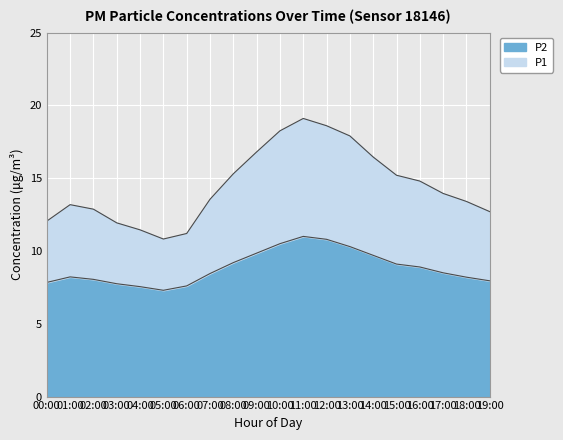

At how many categories does at least one series exceed 11?

19